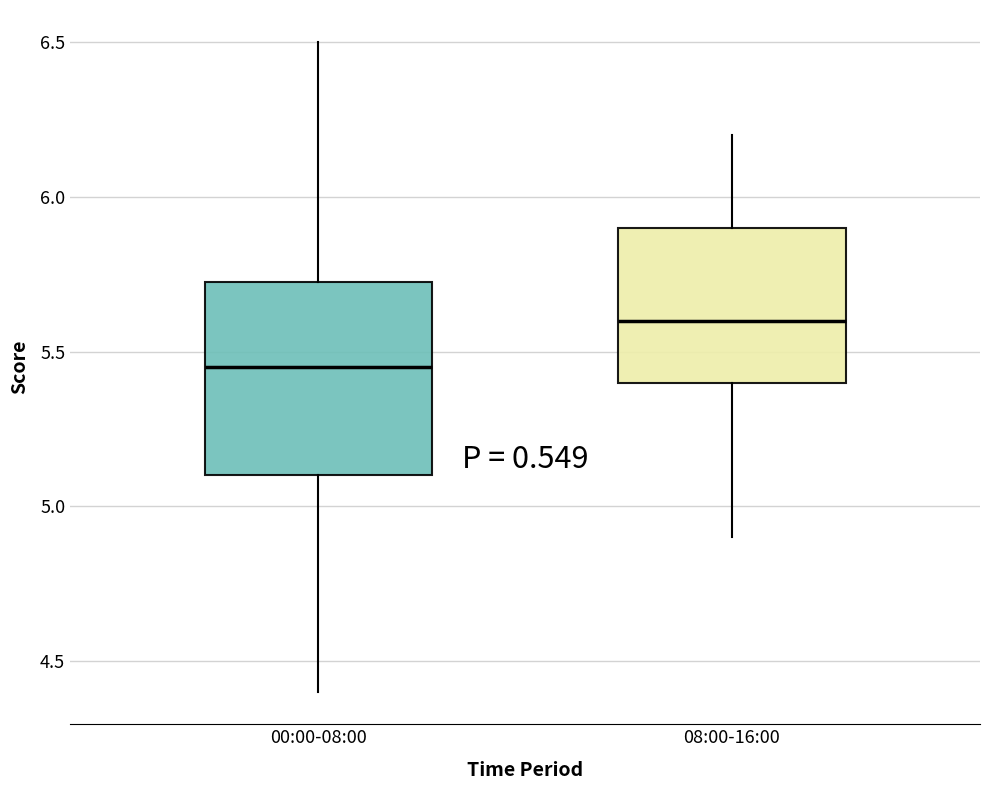

Comparing the boxes themselves (not the whiskers), which one is the tallest?

00:00-08:00